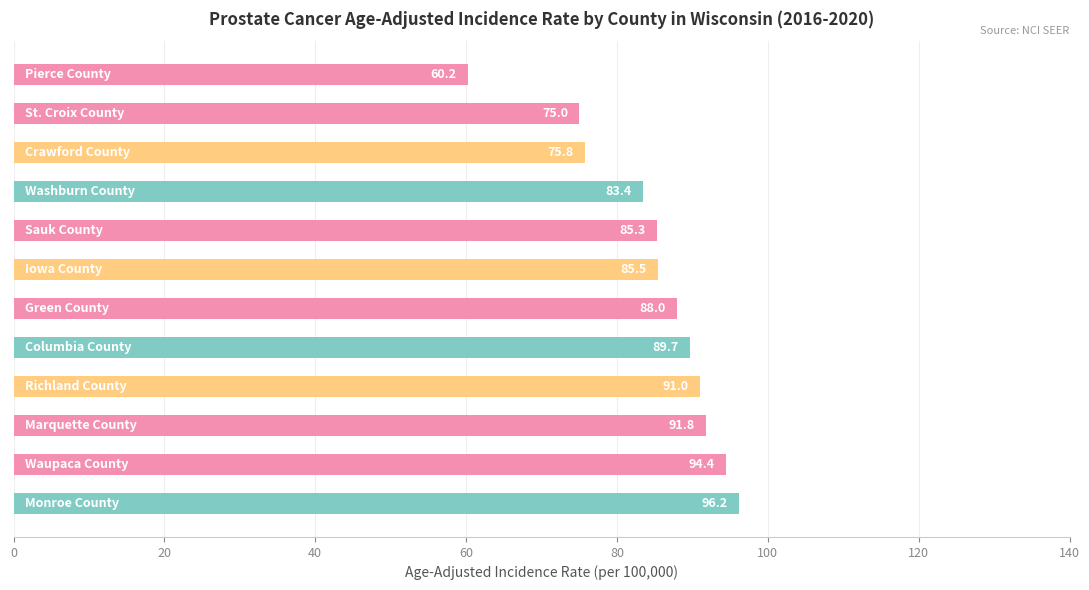

What is the difference between the maximum and minimum values?

36.0